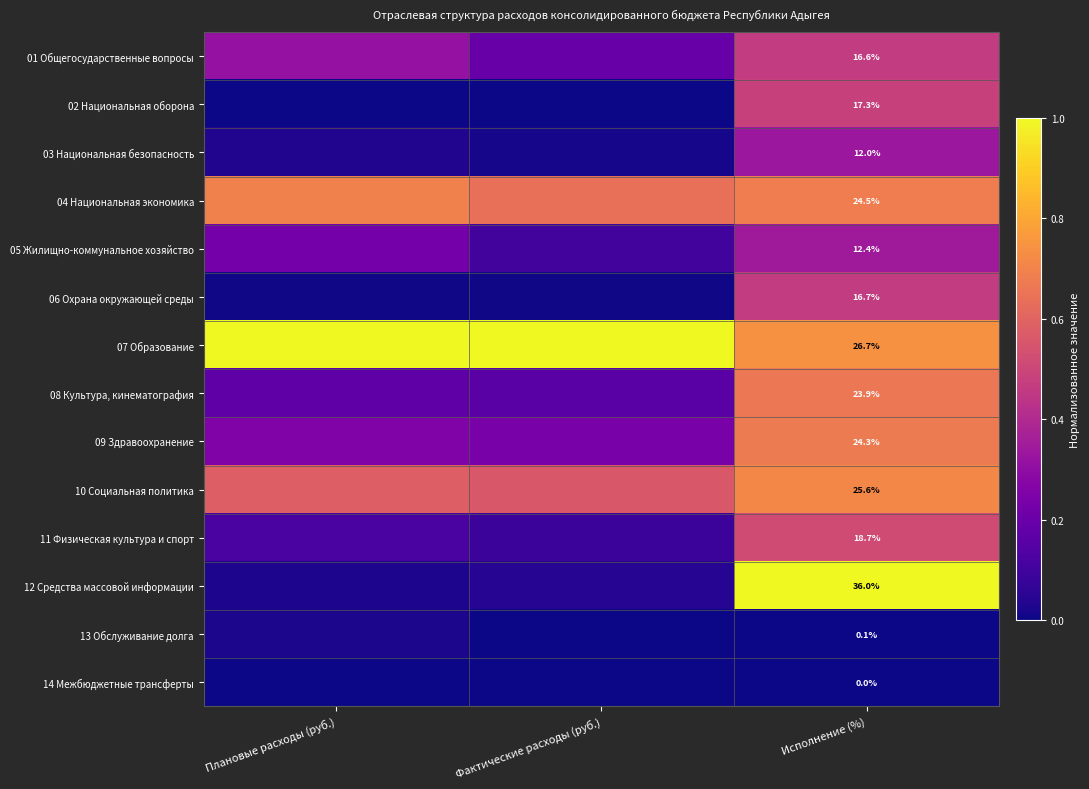

Is the value of 10 Социальная политика at Исполнение (%) greater than the value of 05 Жилищно-коммунальное хозяйство at Исполнение (%)?

Yes